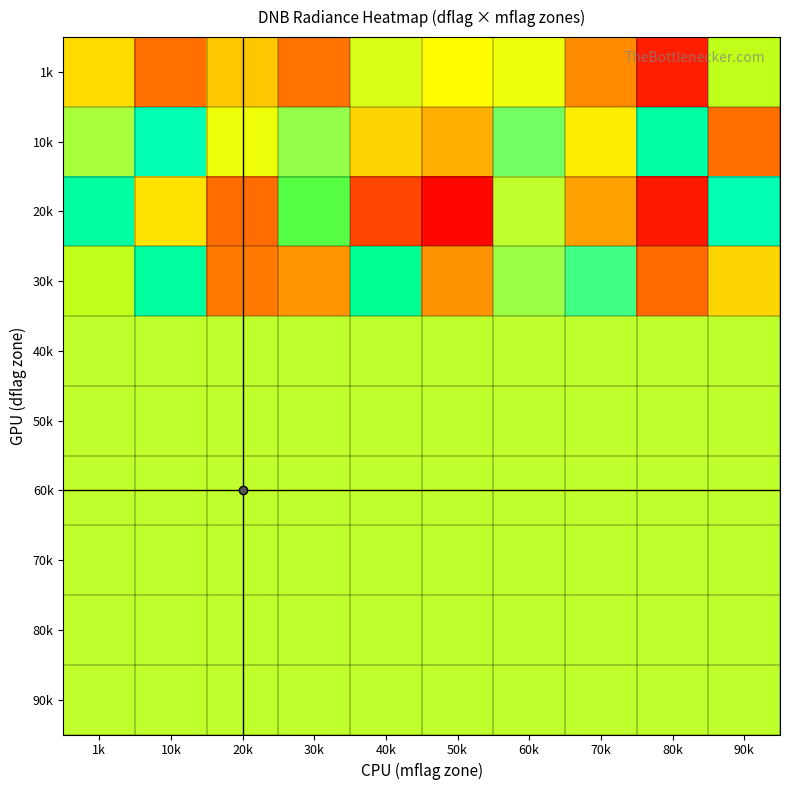

What is the maximum value shown in the chart?

6.7